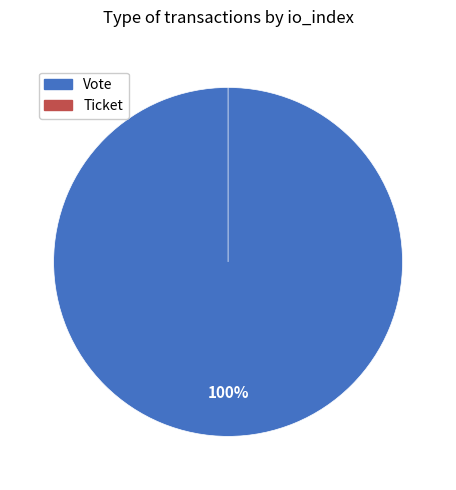

Does Ticket (io_index=0) account for over 50% of the chart?

No